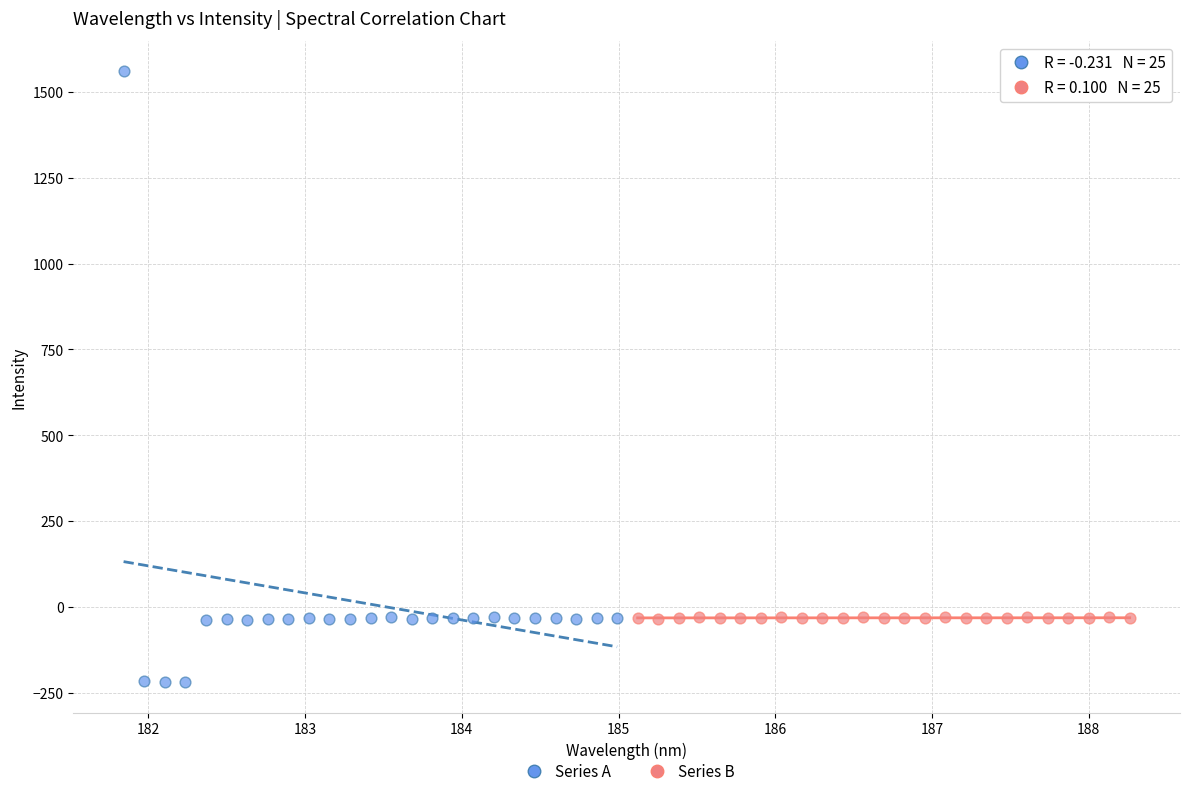

Which series reaches the maximum Y coordinate?

Series A